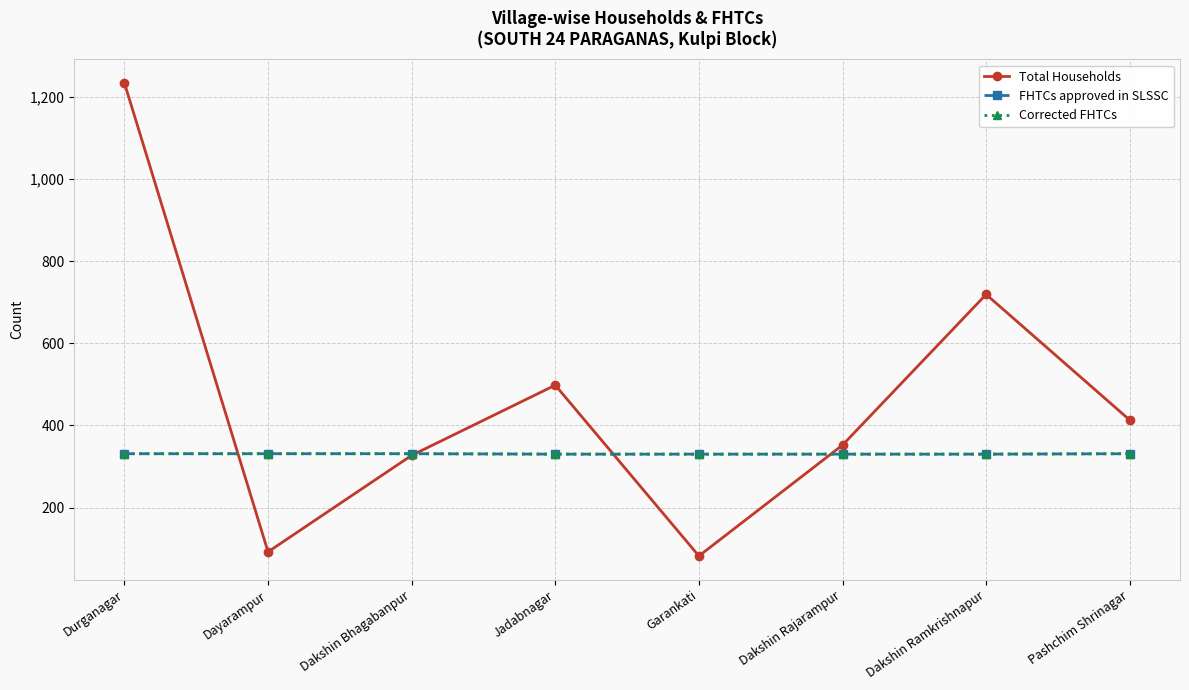

Does the chart have visible grid lines?

Yes